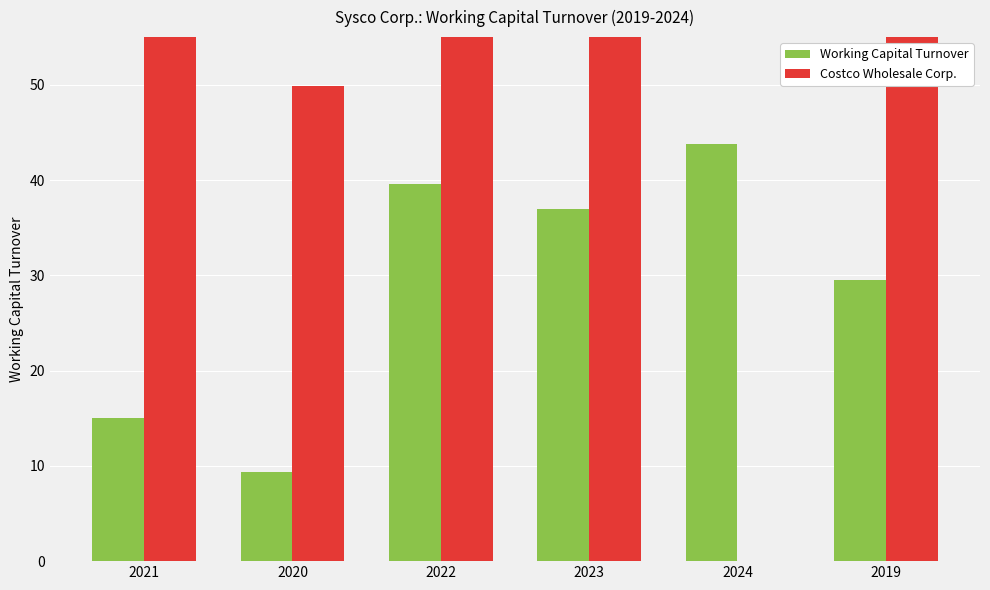

What is the total value across all series at 2022?

94.6